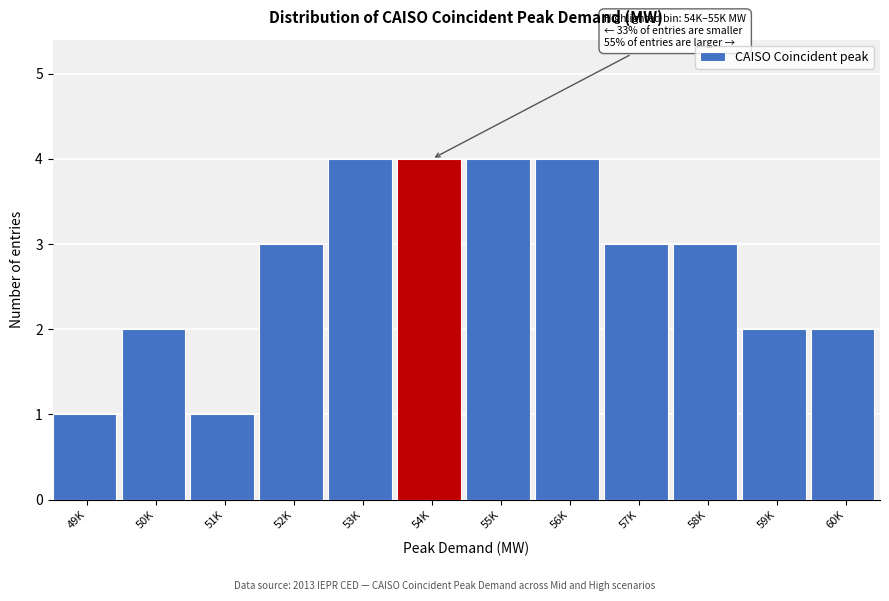

Reading right to left, transcribe all the data shown in this chart.

2	2	3	3	4	4	4	4	3	1	2	1